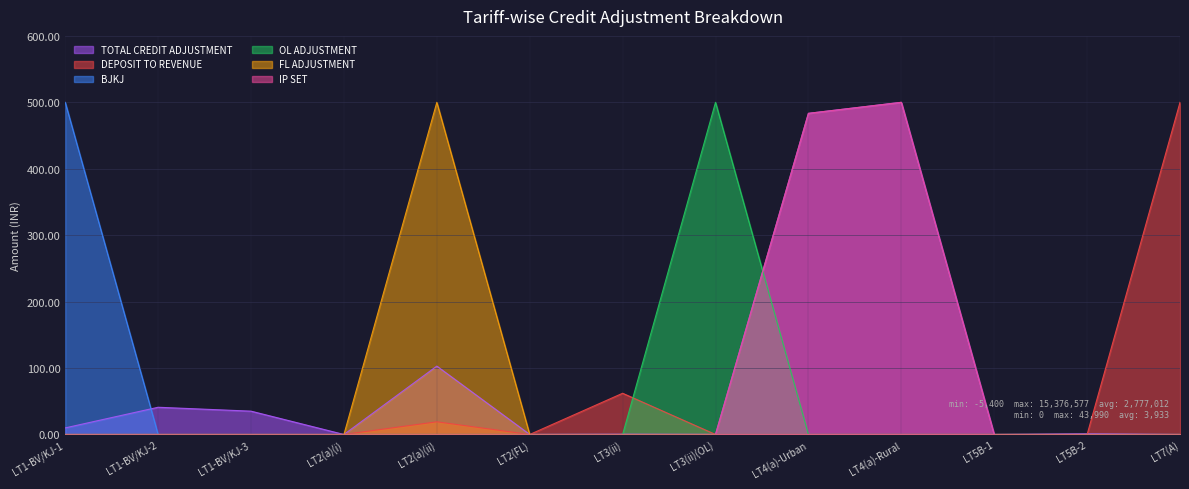

What is the label of the 6th point from the left?

LT2(FL)